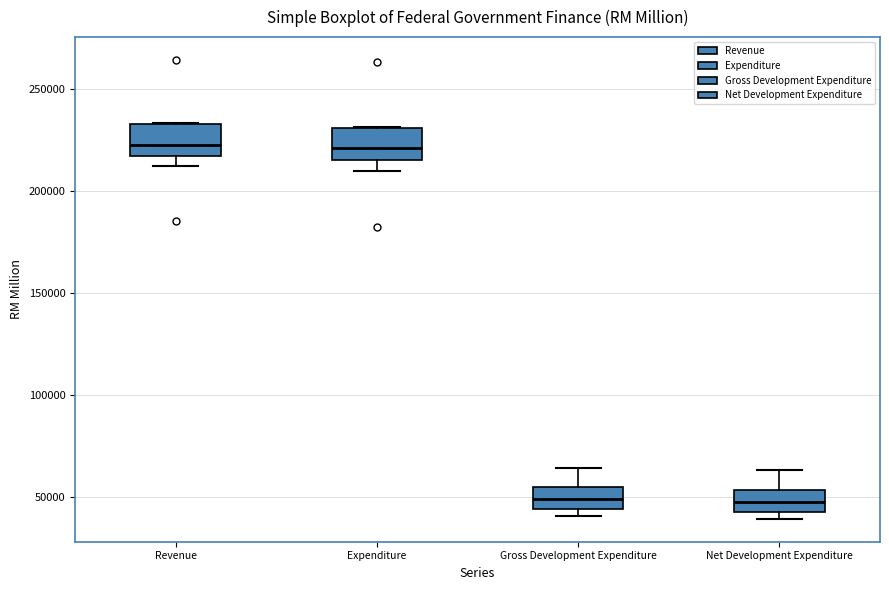

Reading left to right, read every box against the y-axis: the position of its median line, the range the box covers, and the ends of its whiskers. The values are not printed on the chart, so give them approximately, as read against the axis.

Revenue: median 225000, box 215000 to 235000, whiskers 210000 to 235000
Expenditure: median 220000, box 215000 to 230000, whiskers 210000 to 230000
Gross Development Expenditure: median 50000, box 45000 to 55000, whiskers 40000 to 65000
Net Development Expenditure: median 50000, box 40000 to 55000, whiskers 40000 (just below the box's lower edge) to 65000